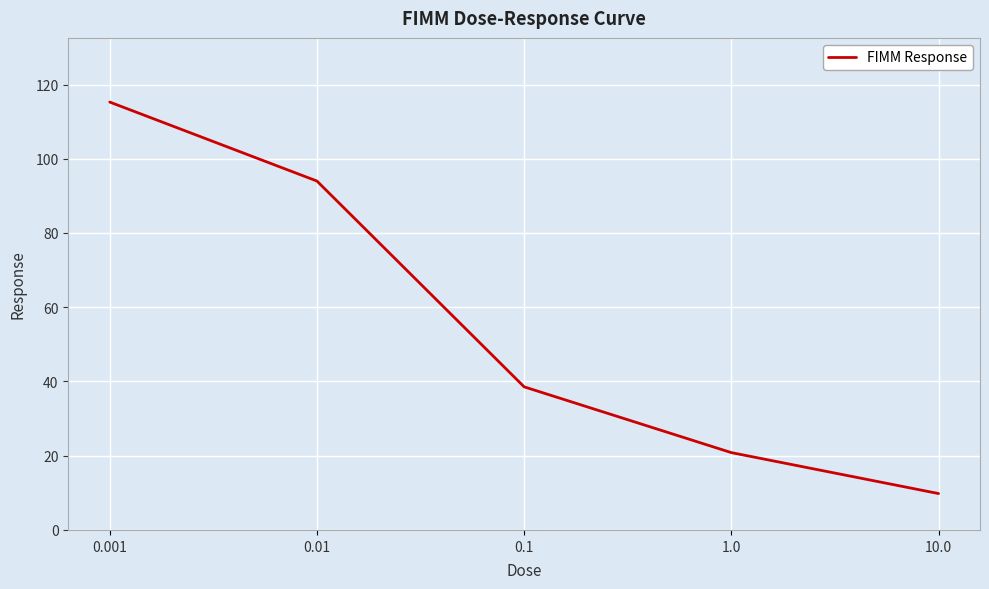

What is the difference between the second highest and minimum values?

84.2